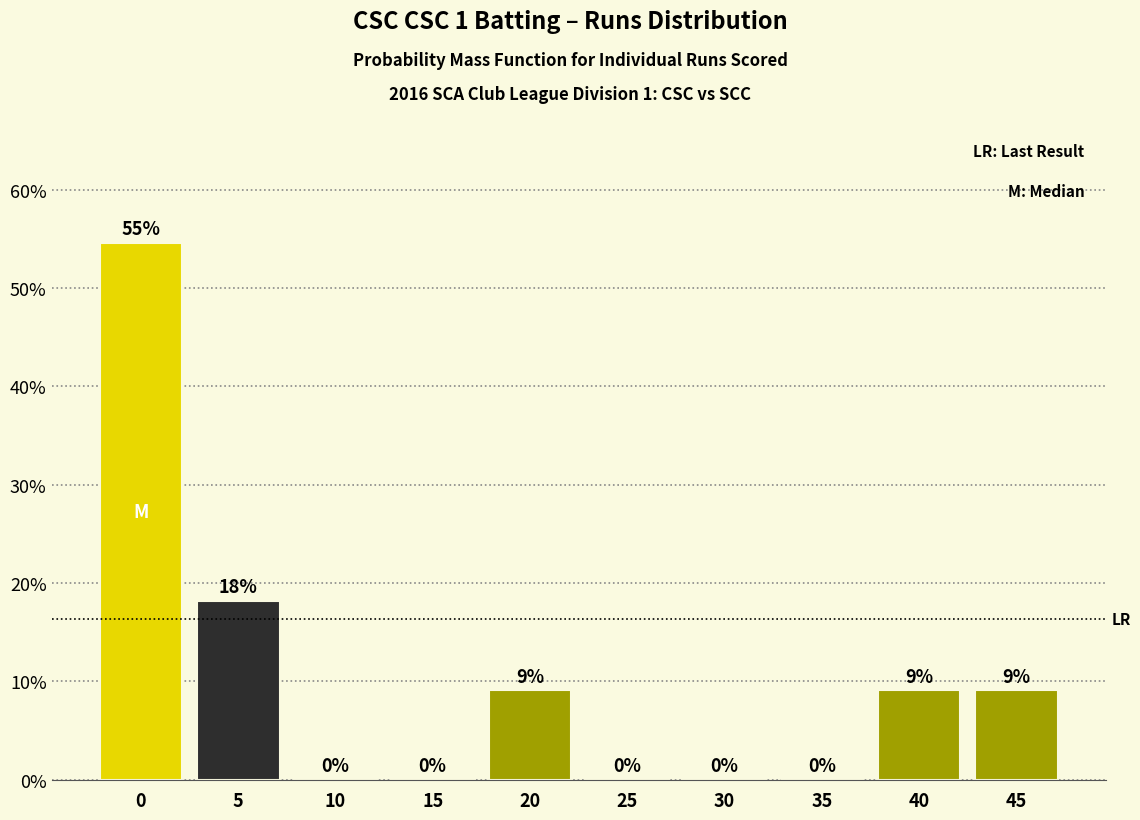

What is the sum of all values?

100.0